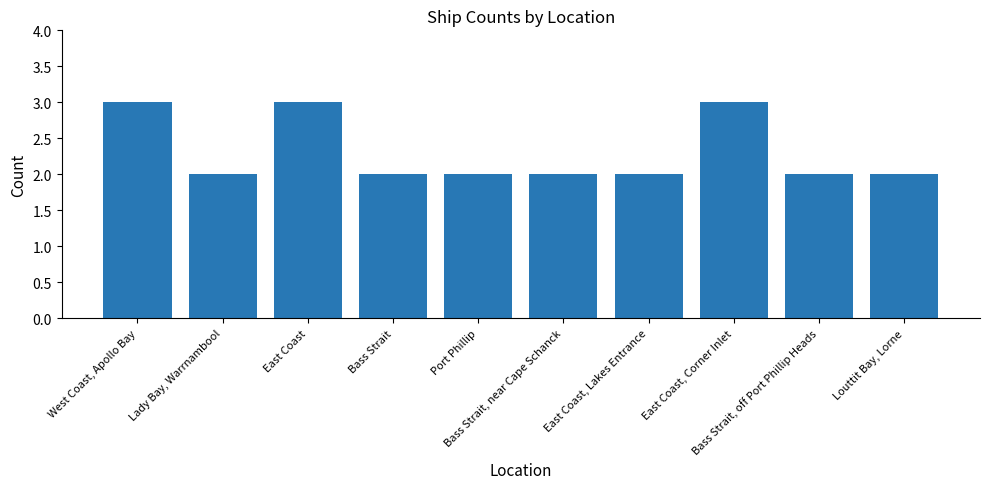

What is the label of the 2nd bar from the right?

Bass Strait, off Port Phillip Heads